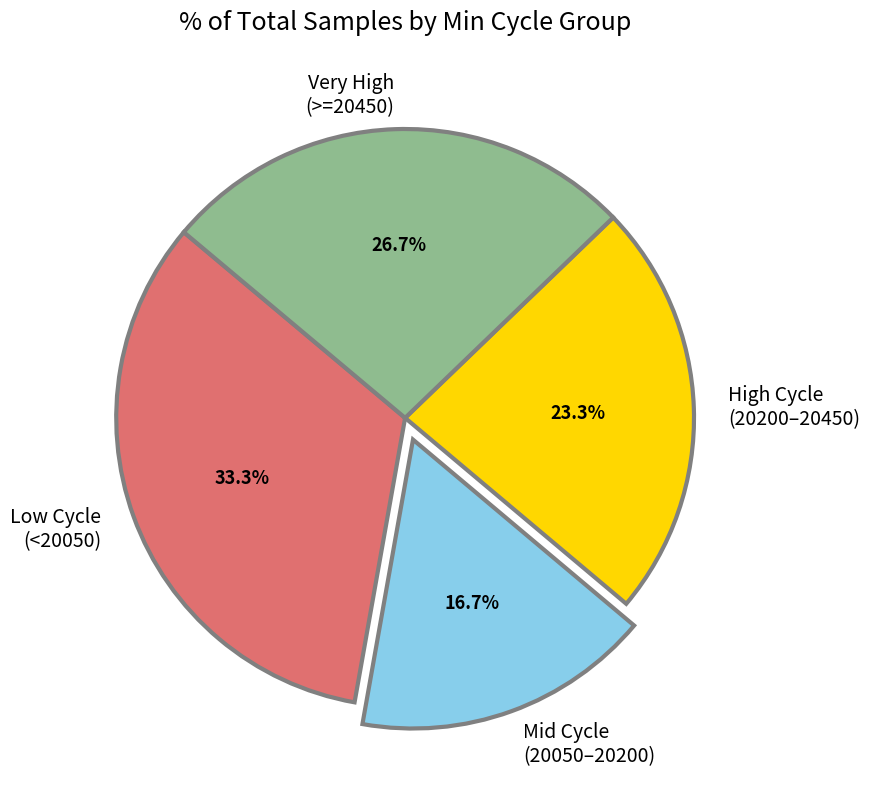

What is the smallest slice in the pie chart?

Mid Cycle (20050–20200)